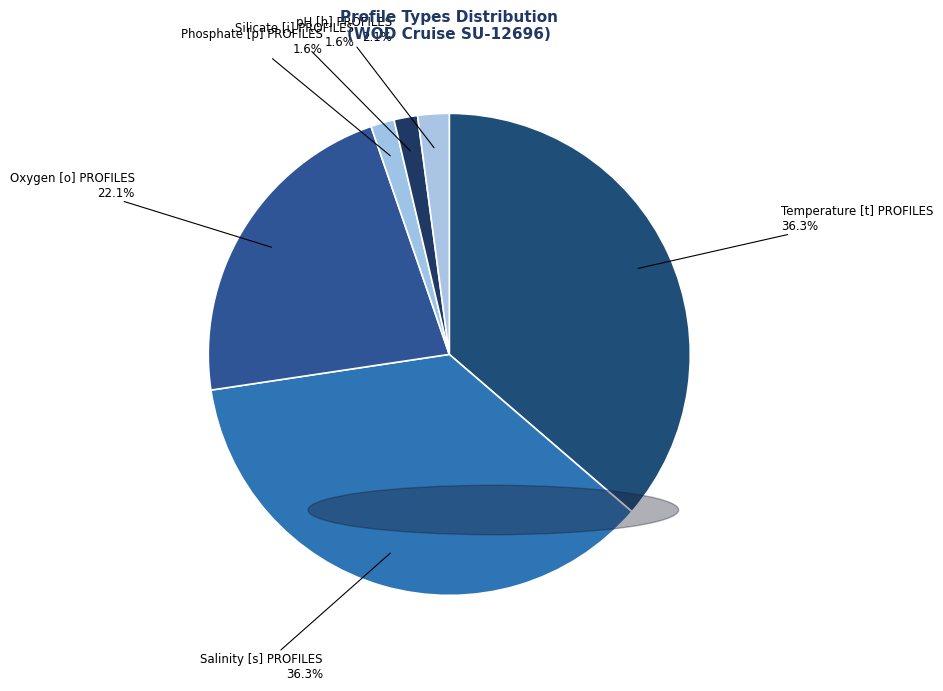

Do Silicate [i] PROFILES and Salinity [s] PROFILES together represent more than half of the pie?

No